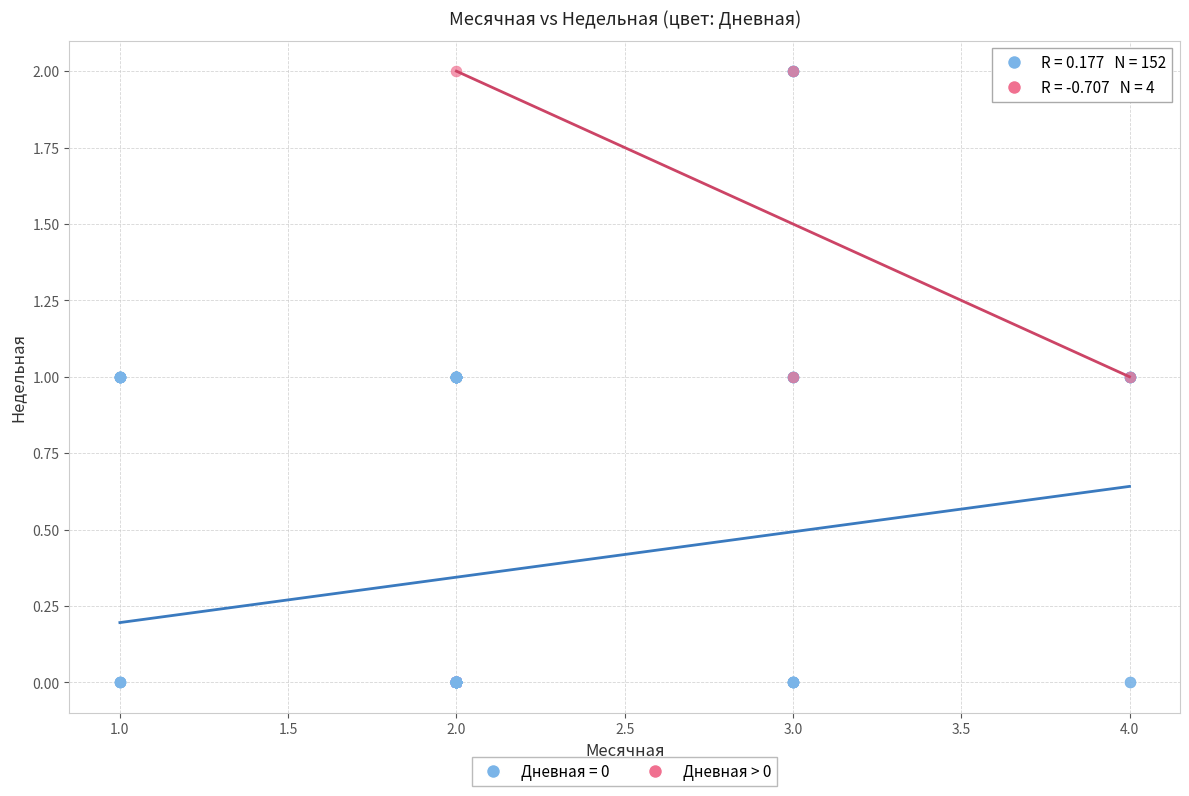

Which series contains the lowest Y value?

Дневная = 0